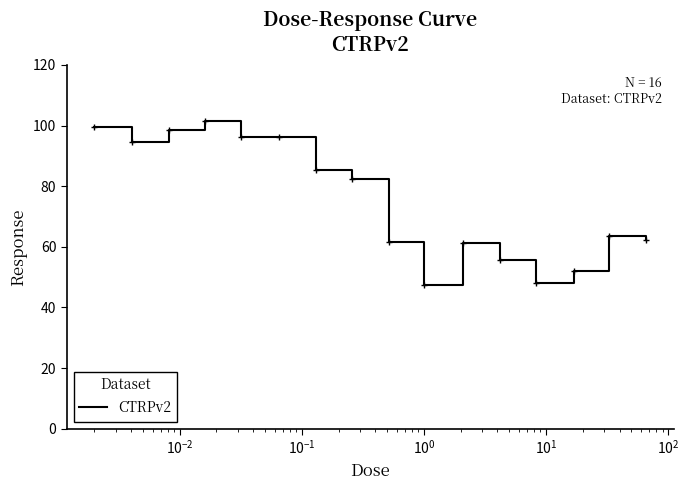

How many lines are shown in the chart?

1